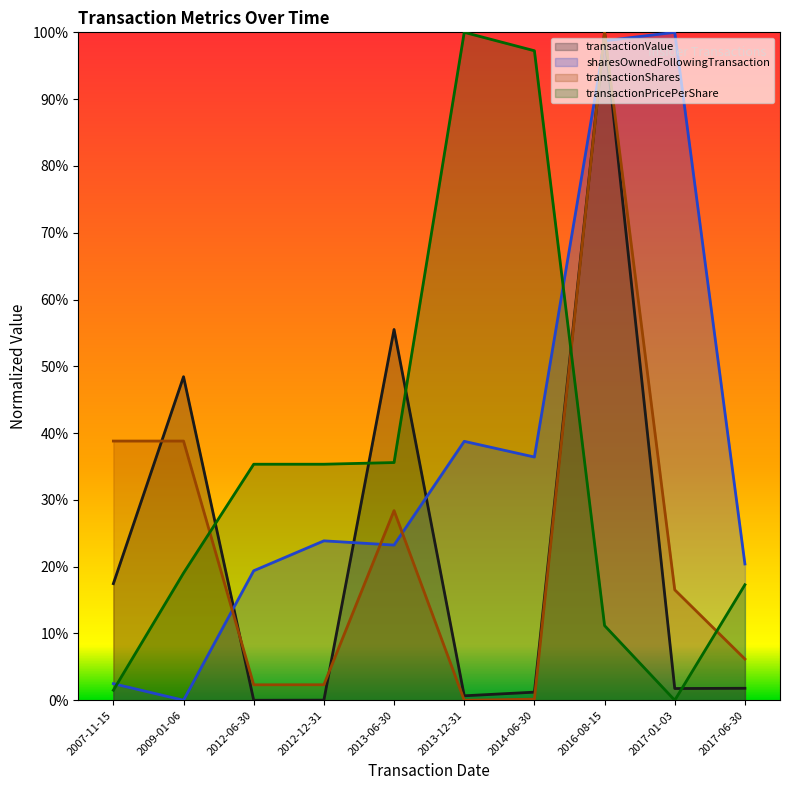

Which category has the lowest value in the transactionShares series?

2013-12-31